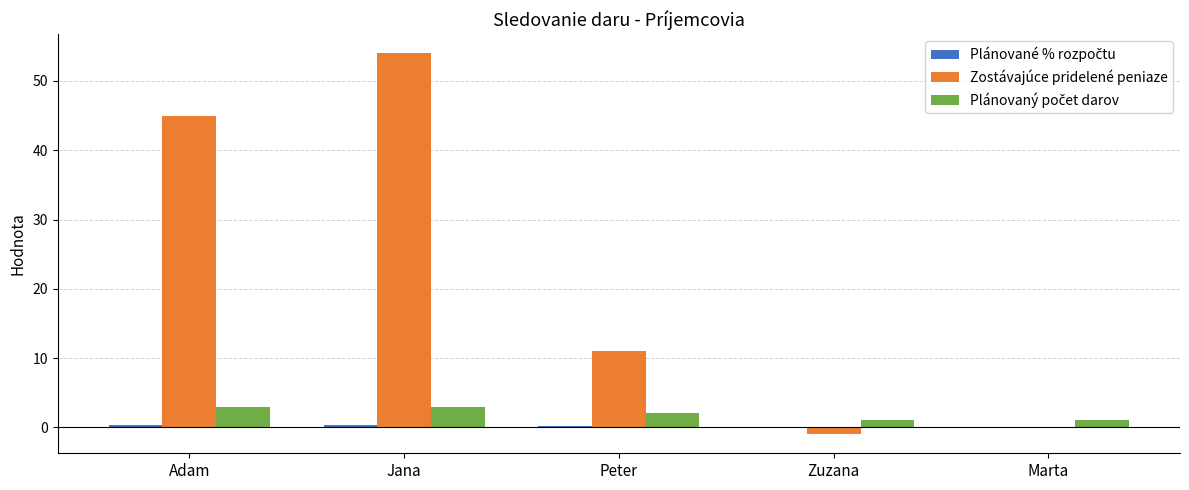

What is the maximum value shown in the chart?

54.0